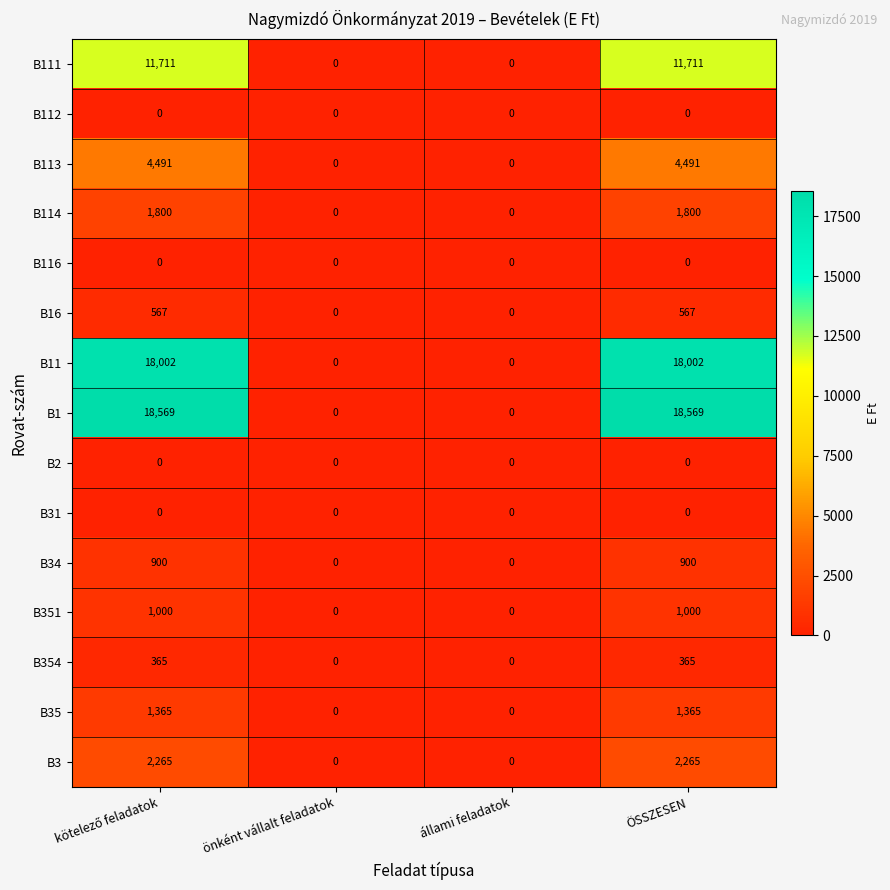

The B3 series shows 1377 at önként vállalt feladatok. True or false?

False